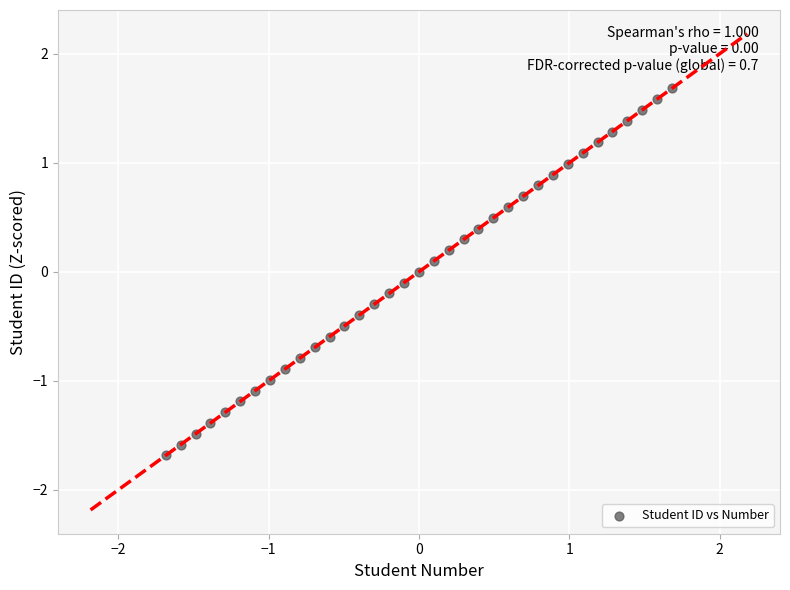

What is the range of X values (max minus min)?

3.4